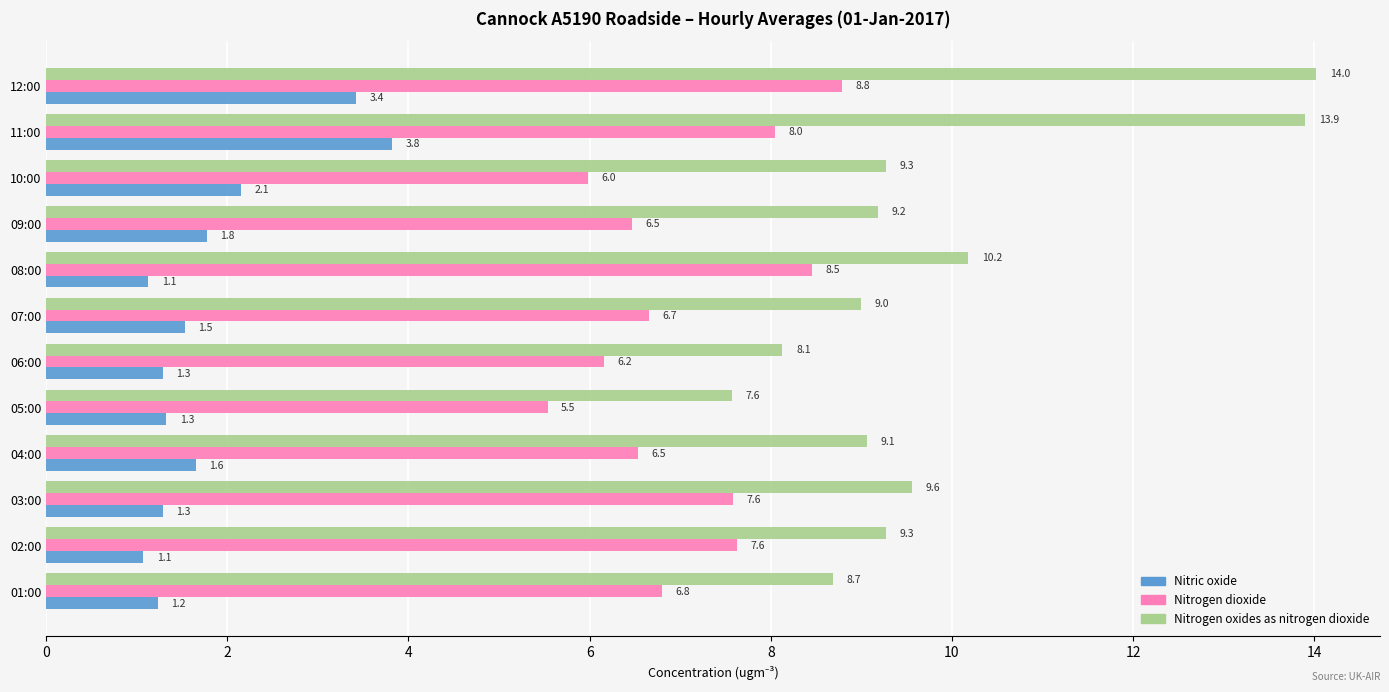

At how many categories does at least one series exceed 5?

12